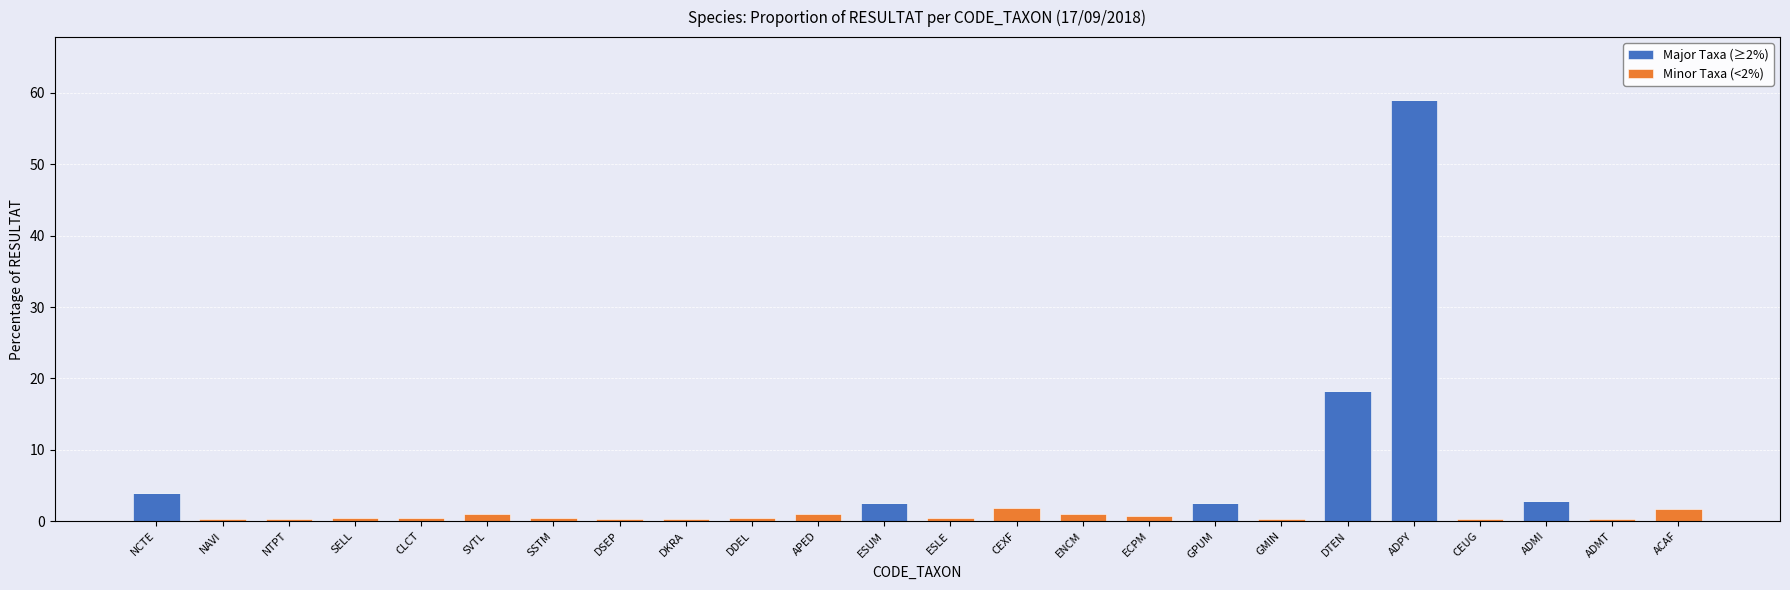

What is the average value of the Major Taxa (≥2%) series?

3.7